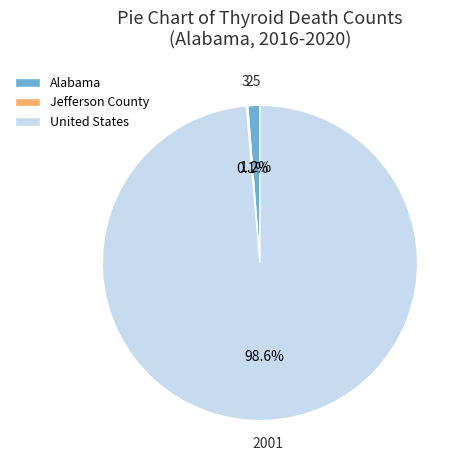

What is the majority slice?

United States